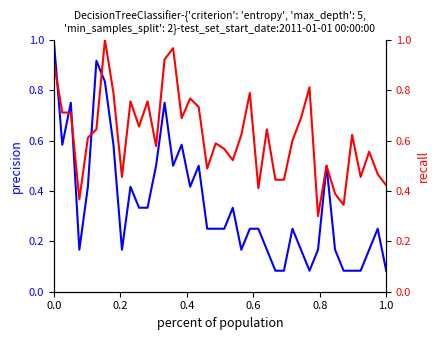

How many intersections are there between precision and recall?

5